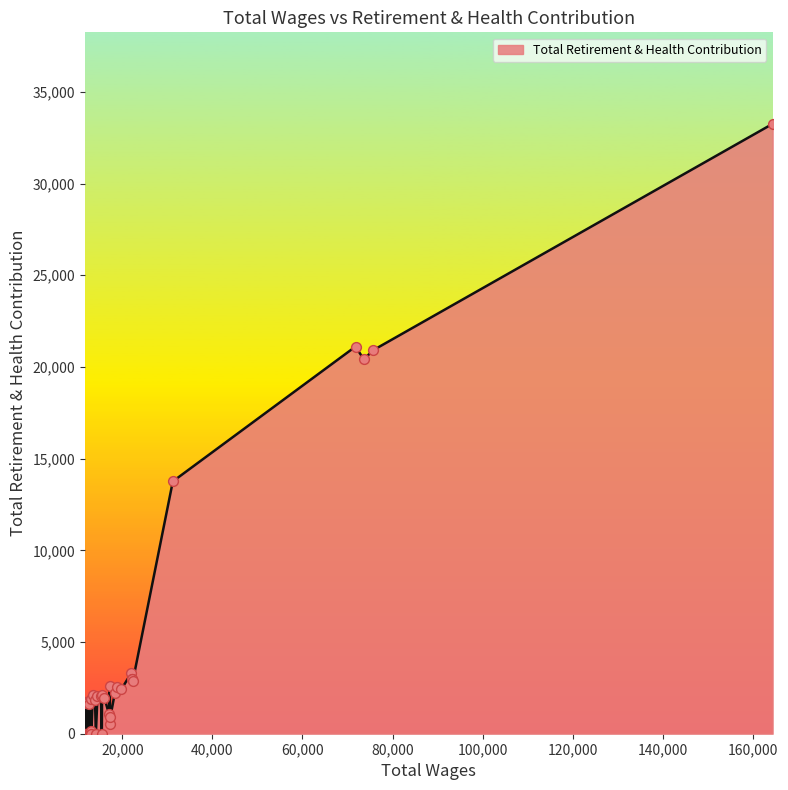

What is the difference between the maximum and minimum values?

33259